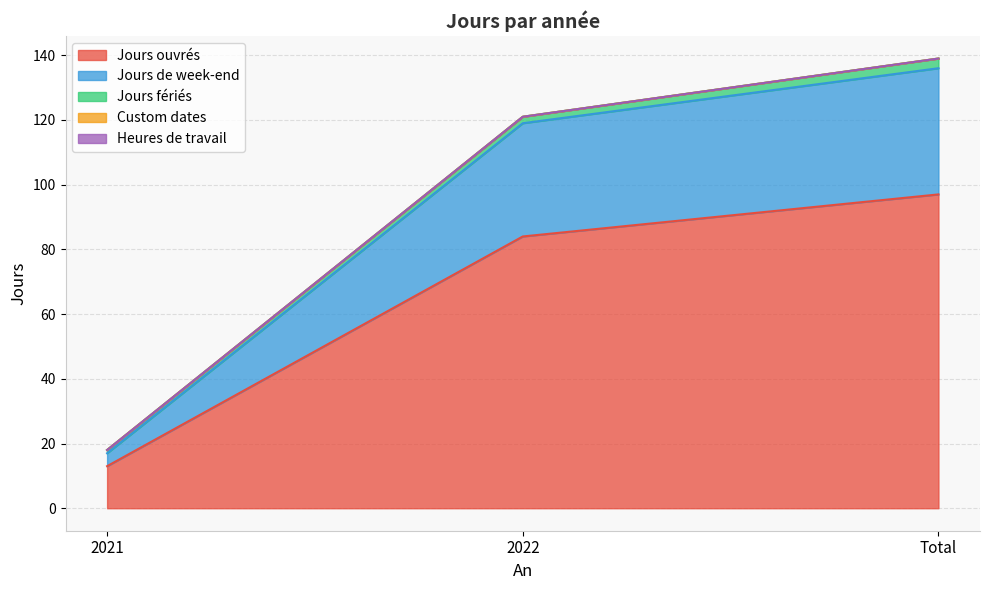

What is the total value across all series at 2021?

18